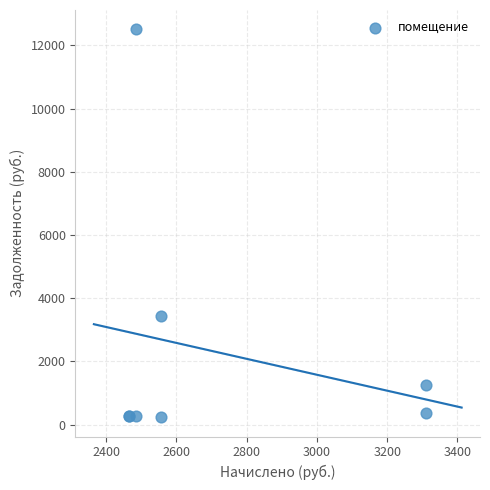

What Y value in the scatter plot is closest to 6369?

3433.9